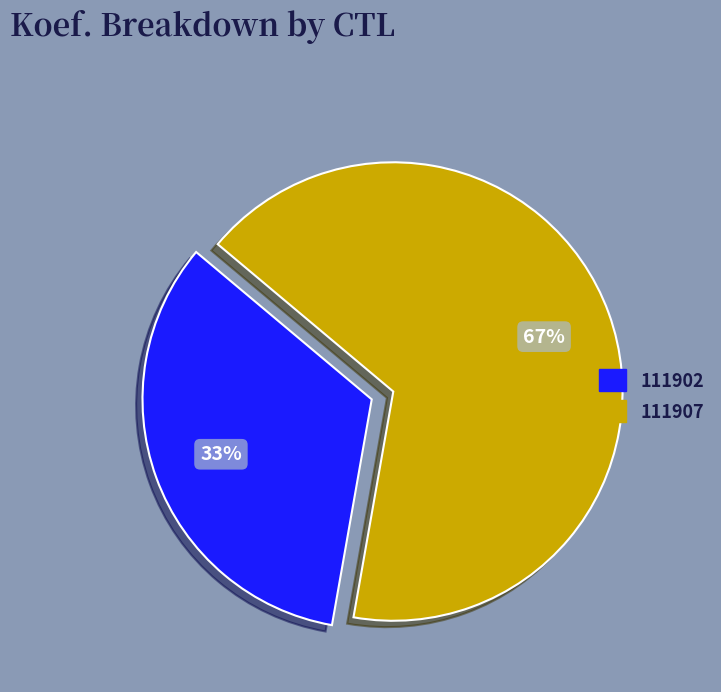

Combined, do 111907 and 111902 account for over 50%?

Yes